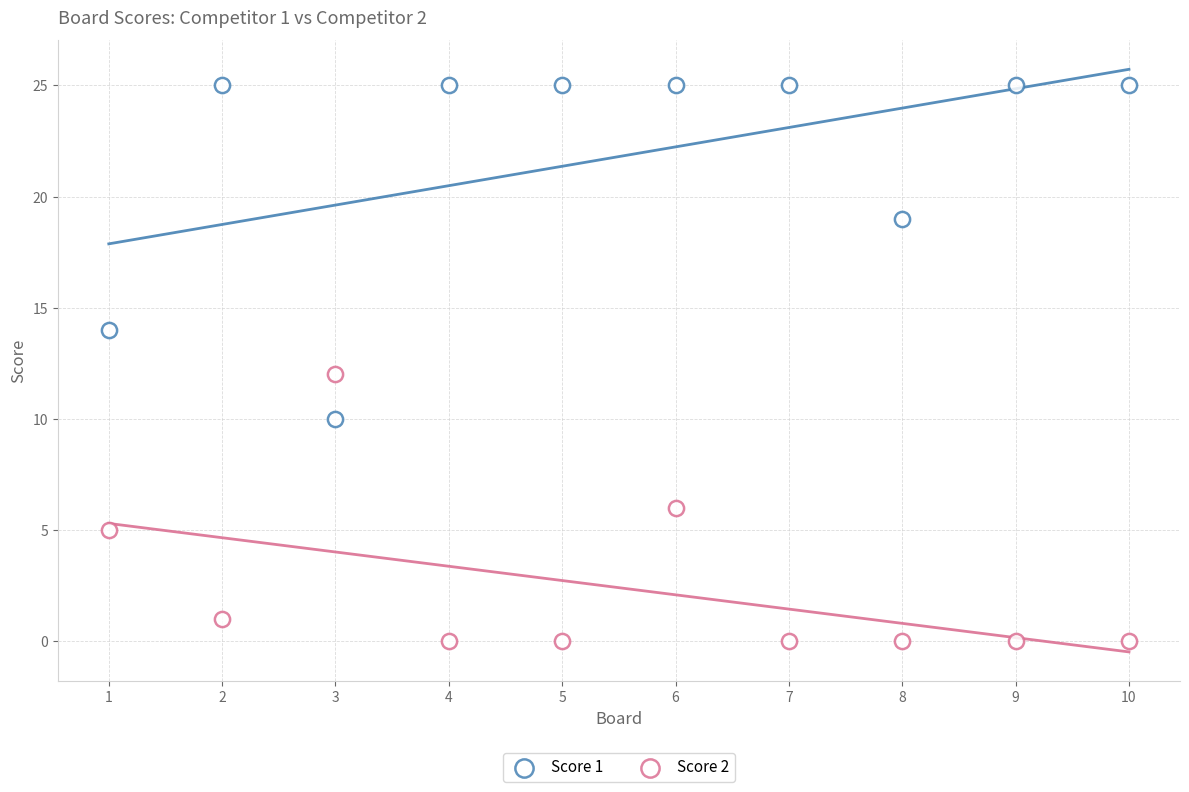

How many points are shown in the scatter plot?

20